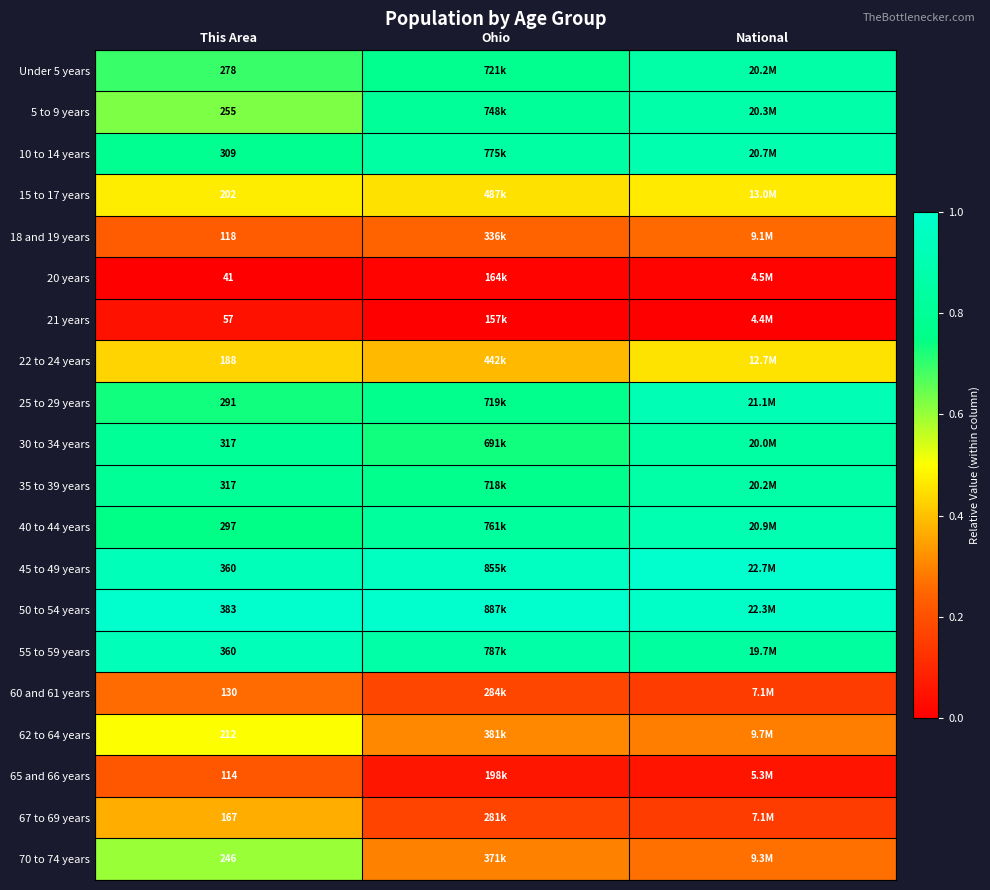

The value of 30 to 34 years at Ohio is 0.4. True or false?

False